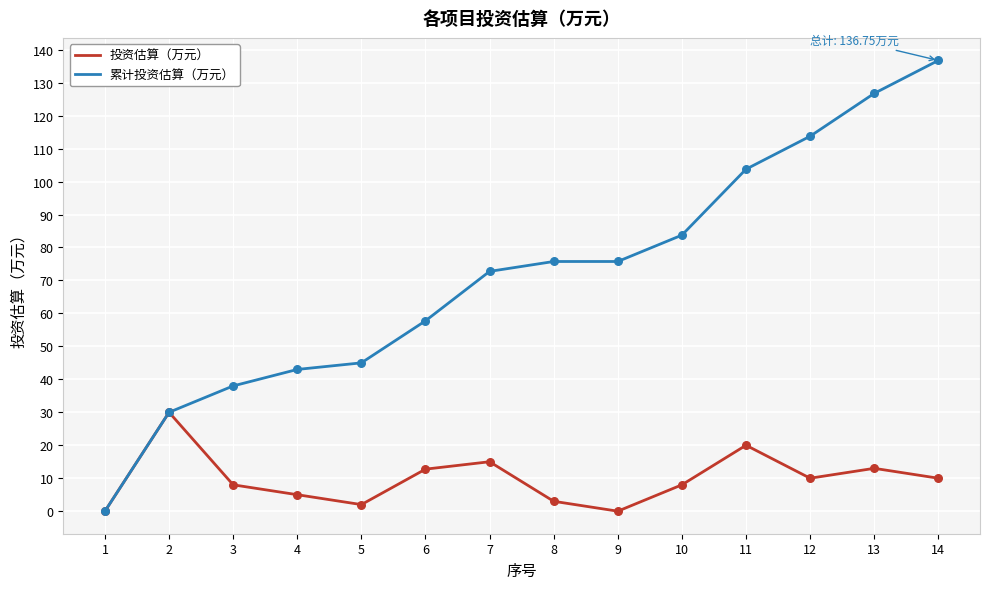

Which series has the largest total across all categories?

累计投资估算（万元）